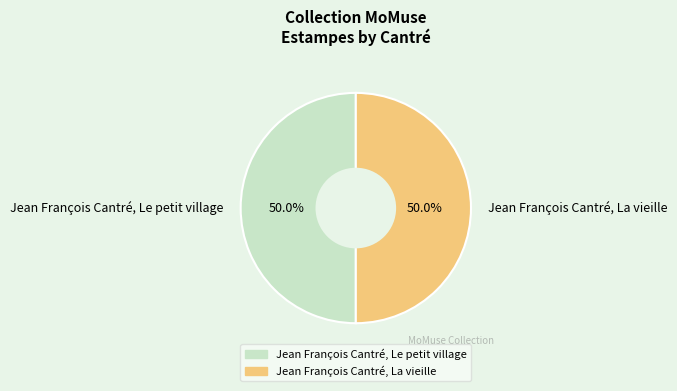

What is the total percentage of Jean François Cantré, Le petit village and Jean François Cantré, La vieille?

100.0%